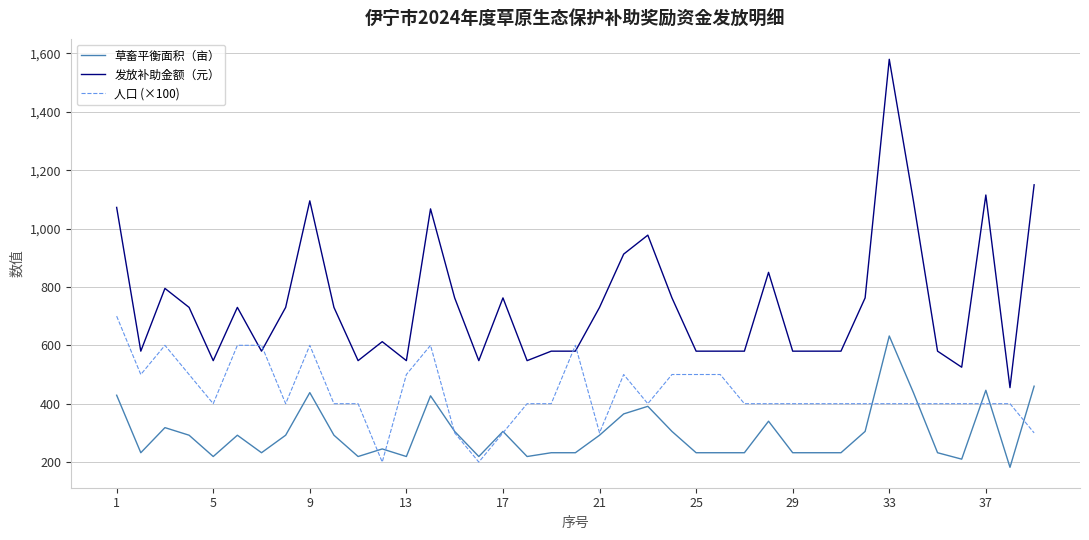

True or false: 草畜平衡面积（亩） and 发放补助金额（元） intersect in this chart.

False